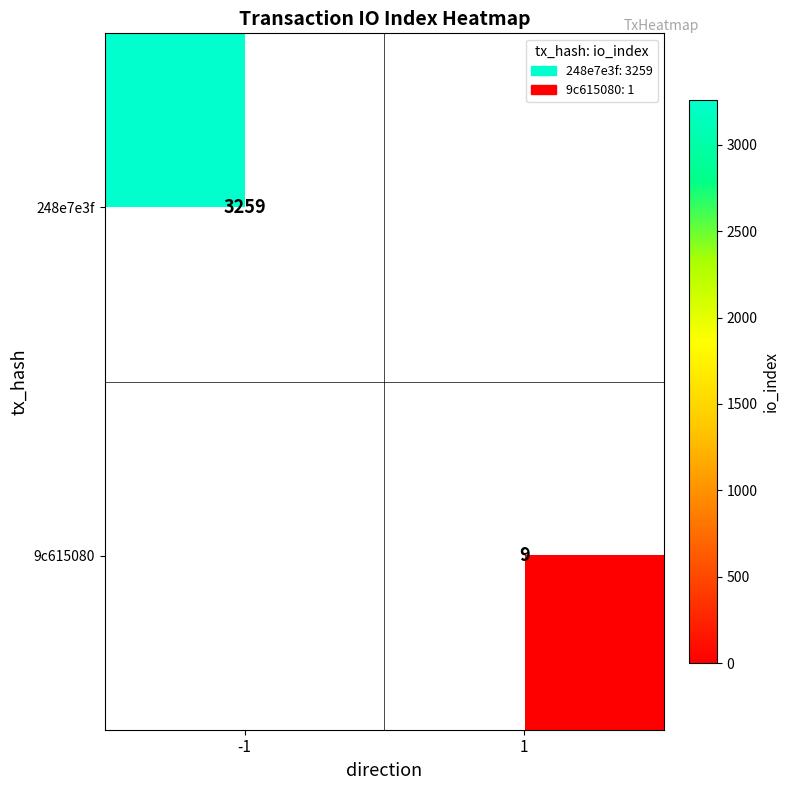

The 248e7e3f series shows 5119.0 at -1. True or false?

False